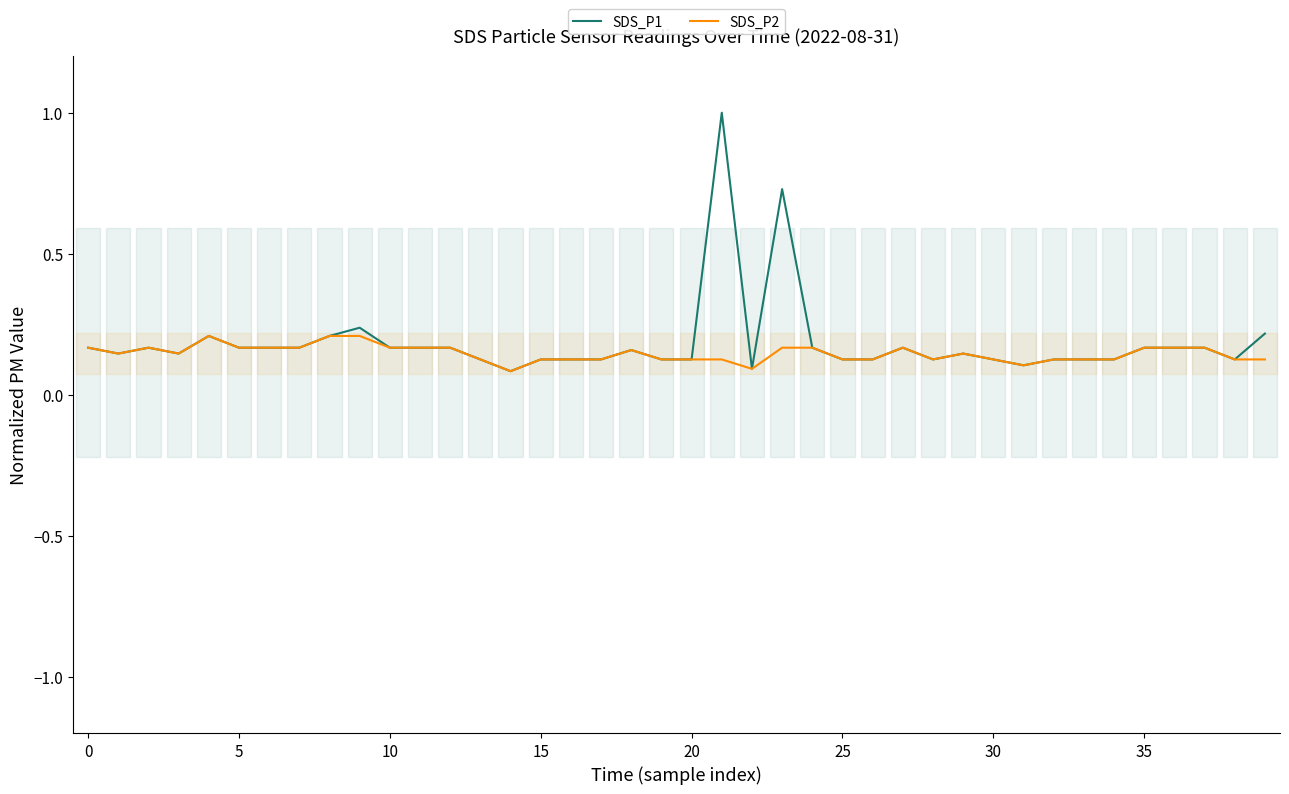

The value of SDS_P2 at 18 is 0.1. True or false?

False